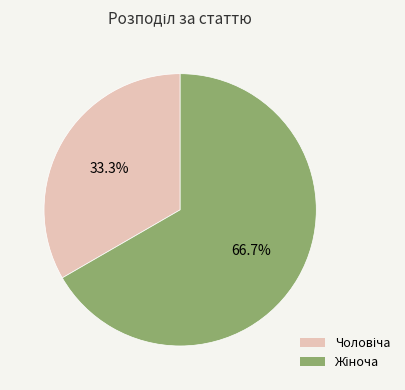

Do Чоловіча and Жіноча together represent more than half of the pie?

Yes